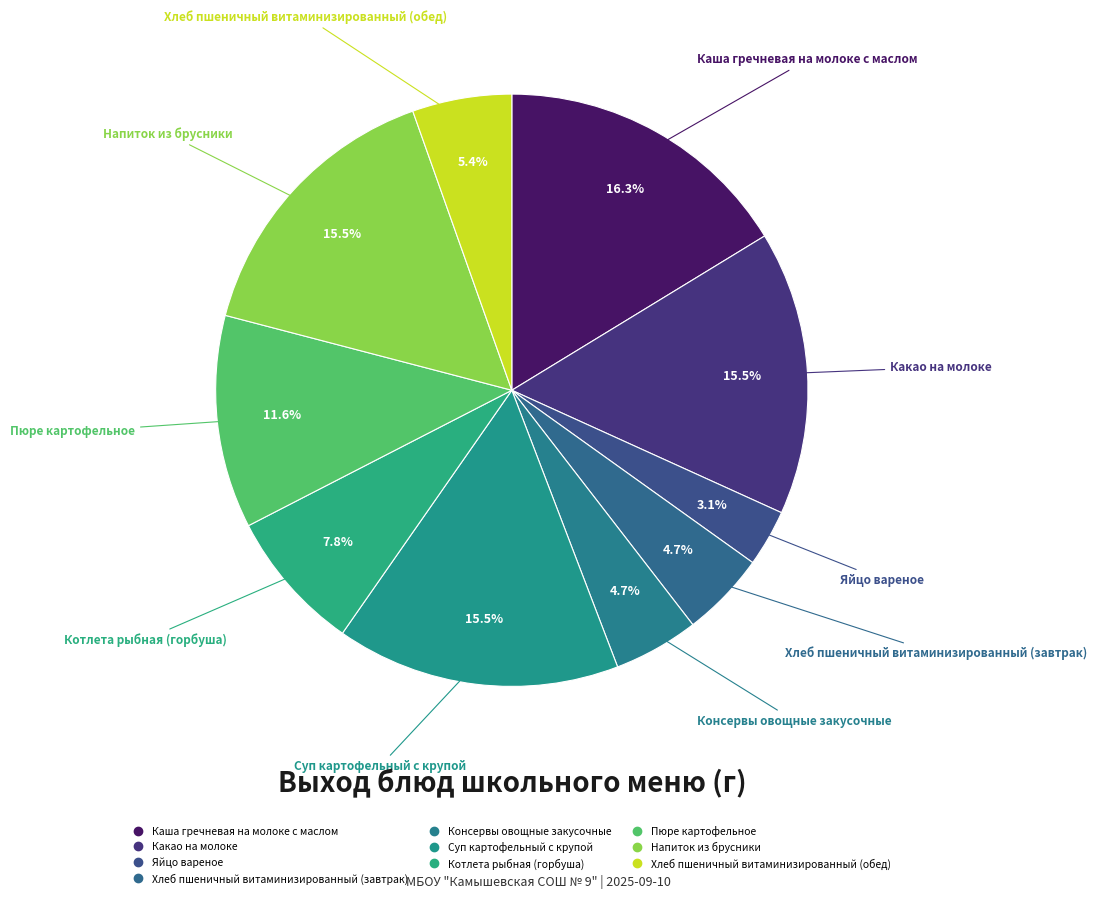

Combined, what portion of the pie is Какао на молоке and Консервы овощные закусочные?

20.2%